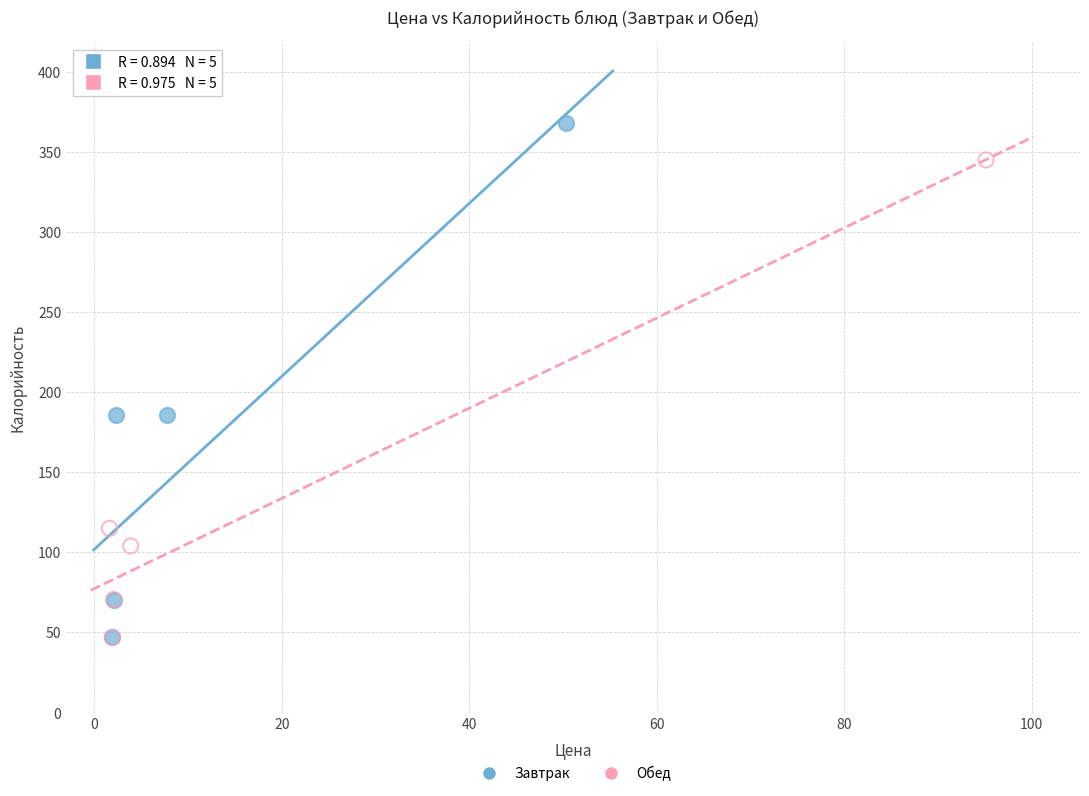

Which series has the largest Y range (max minus min)?

Завтрак